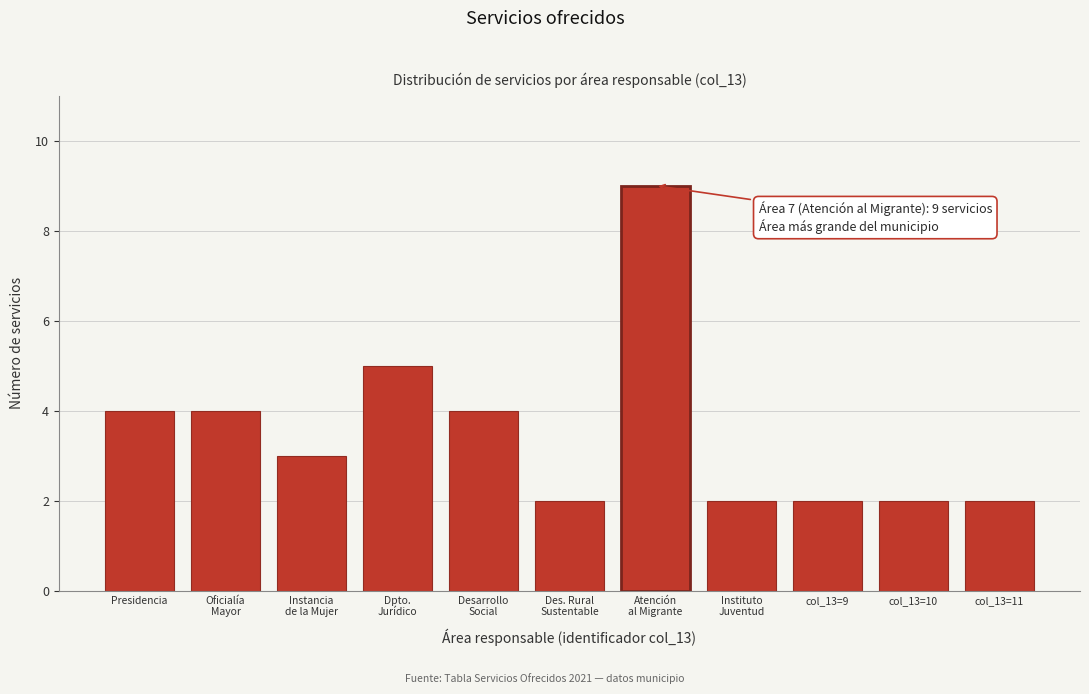

Reading right to left, transcribe all the data shown in this chart.

2	2	2	2	9	2	4	5	3	4	4